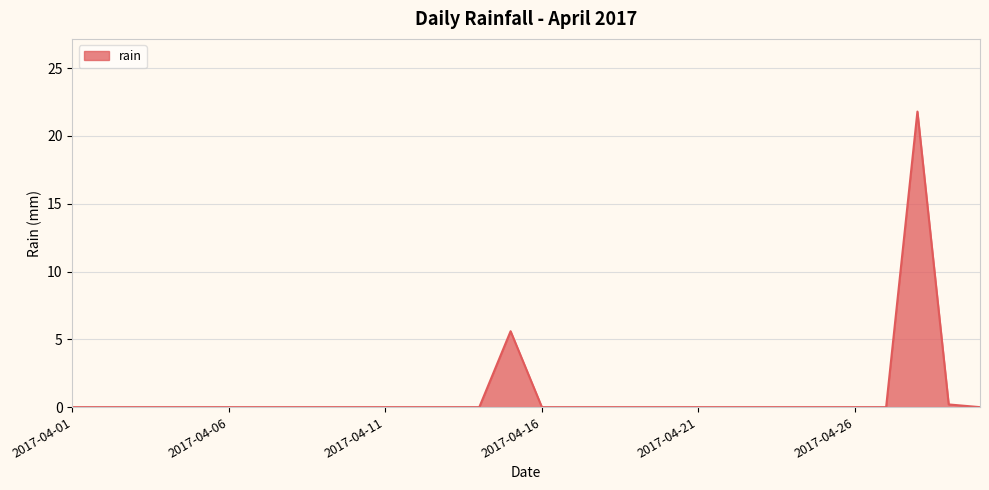

What is the greatest value displayed?

21.8